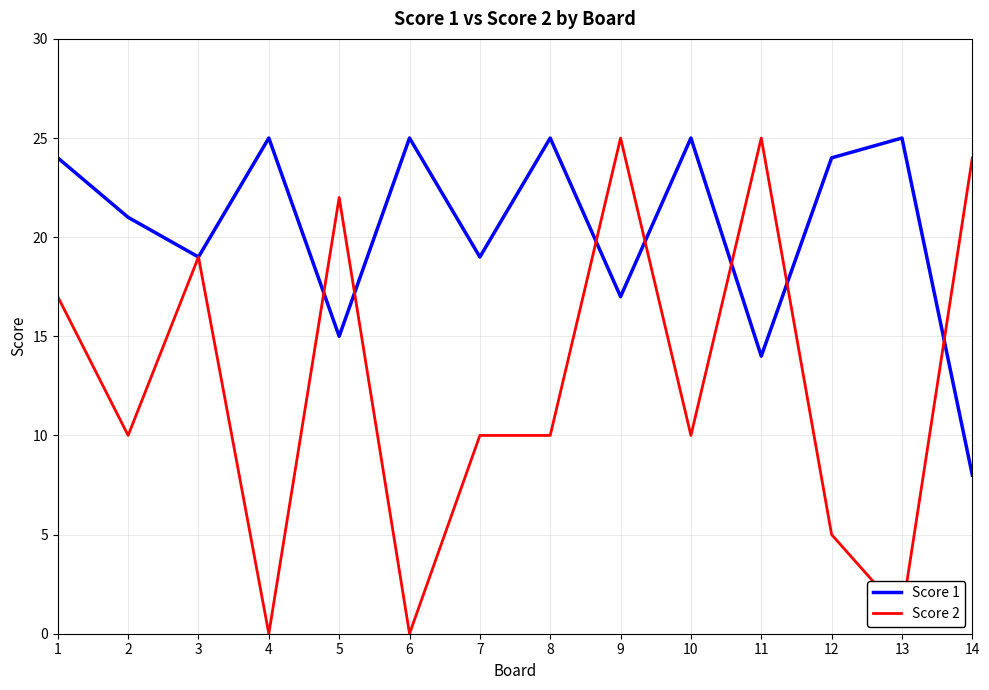

What is the difference between the Score 2 values at 9 and 7?

15